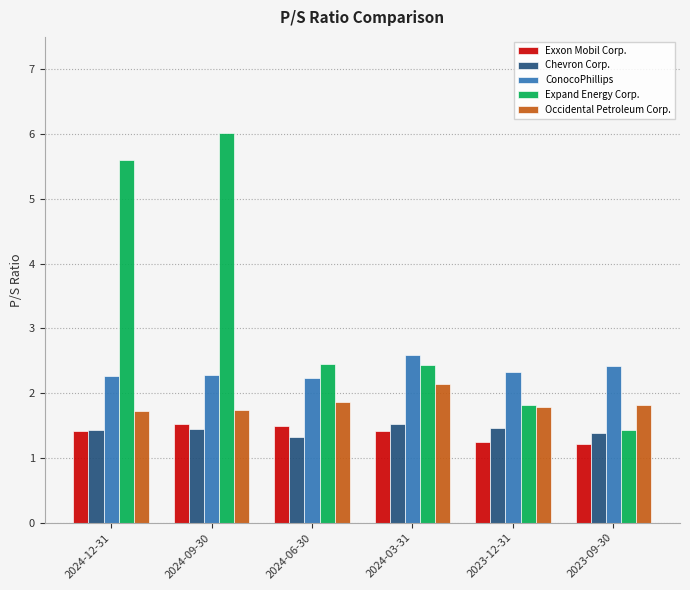

What are all the series names shown in the legend?

Exxon Mobil Corp., Chevron Corp., ConocoPhillips, Expand Energy Corp., Occidental Petroleum Corp.